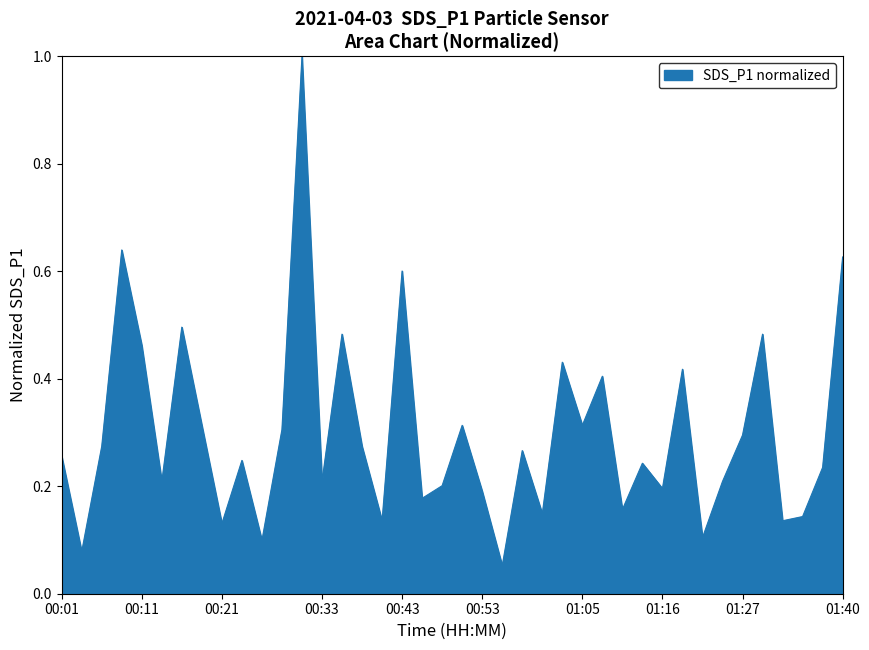

What is the maximum value shown in the chart?

1.0